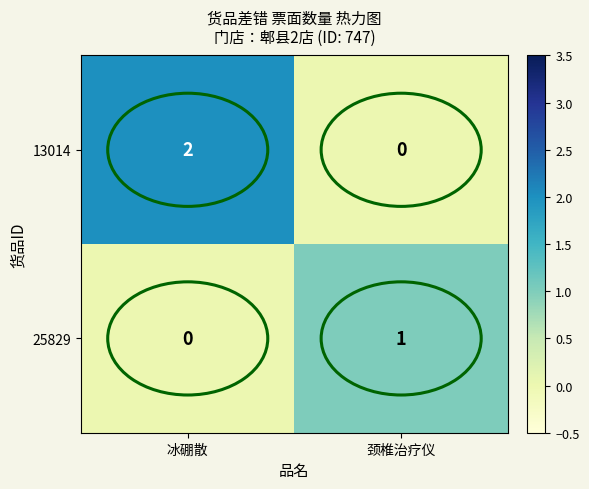

At which label does 13014 reach its peak?

冰硼散